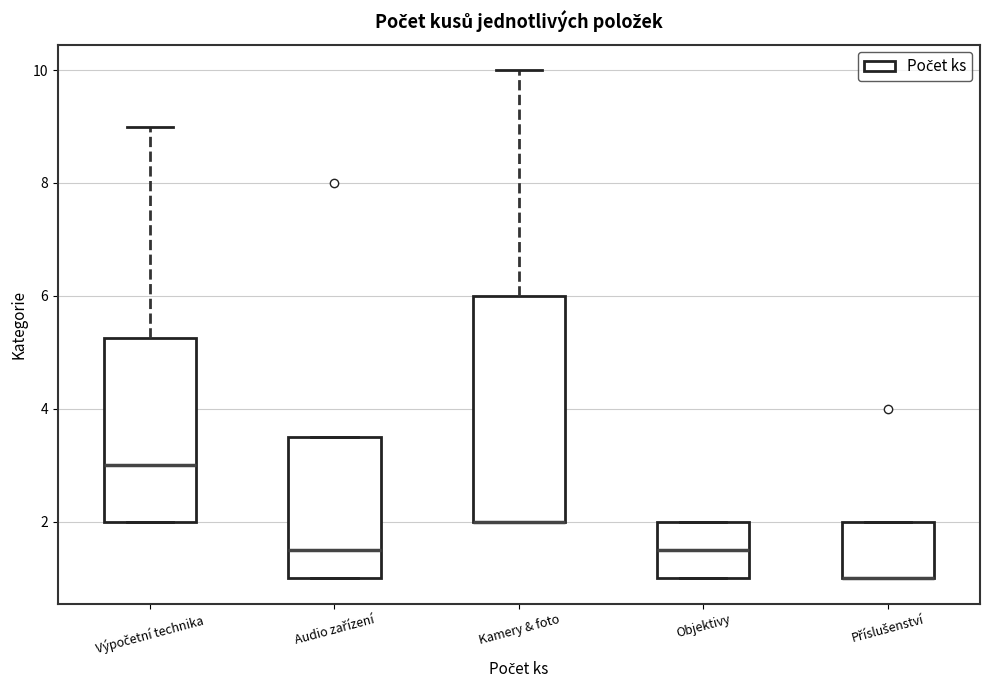

Which box is the tallest, from its lower edge to its upper edge?

Kamery & foto